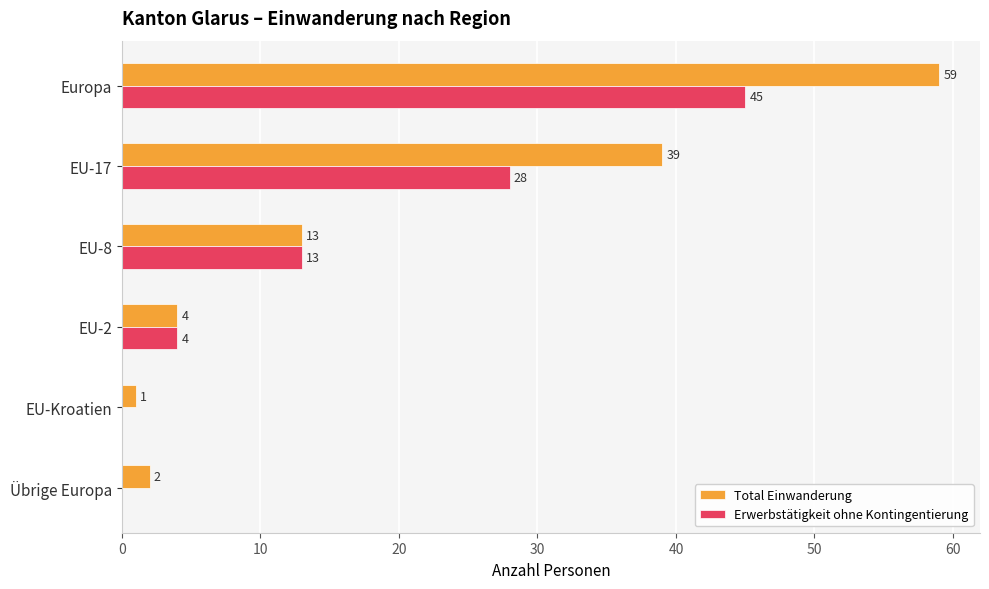

Which series has the largest total across all categories?

Total Einwanderung